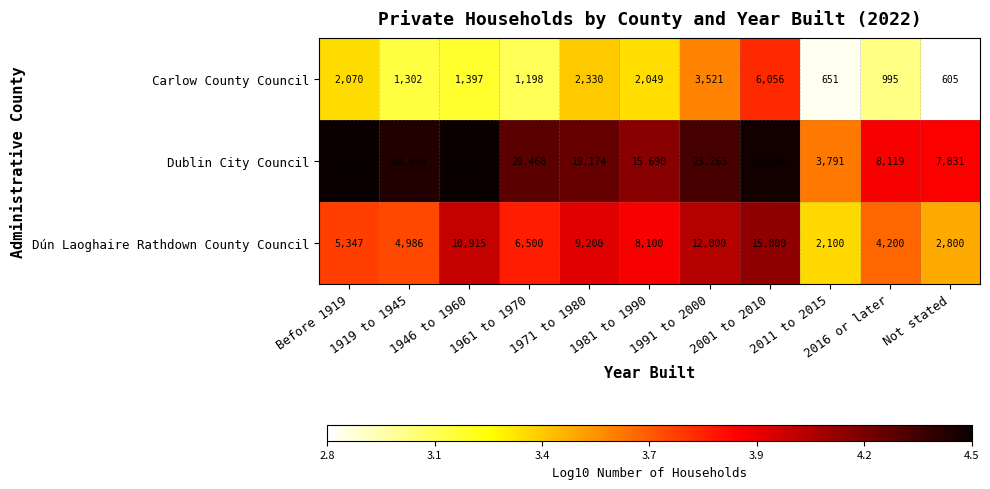

What is the spread (max minus min) of values at 1961 to 1970?

19270